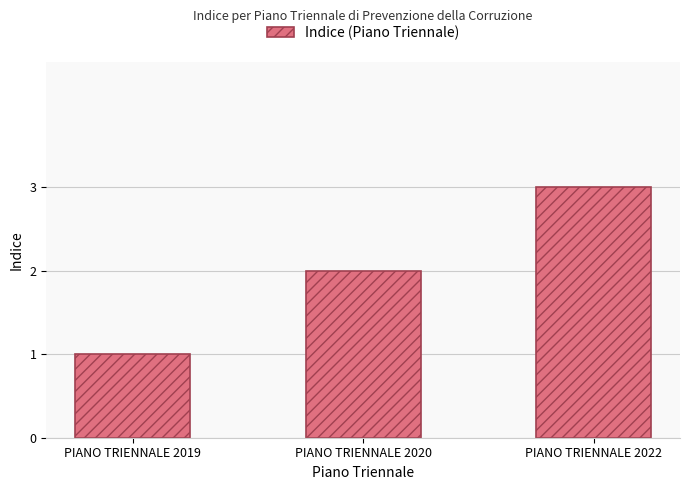

Are the bars grouped side by side (vs. stacked)?

No